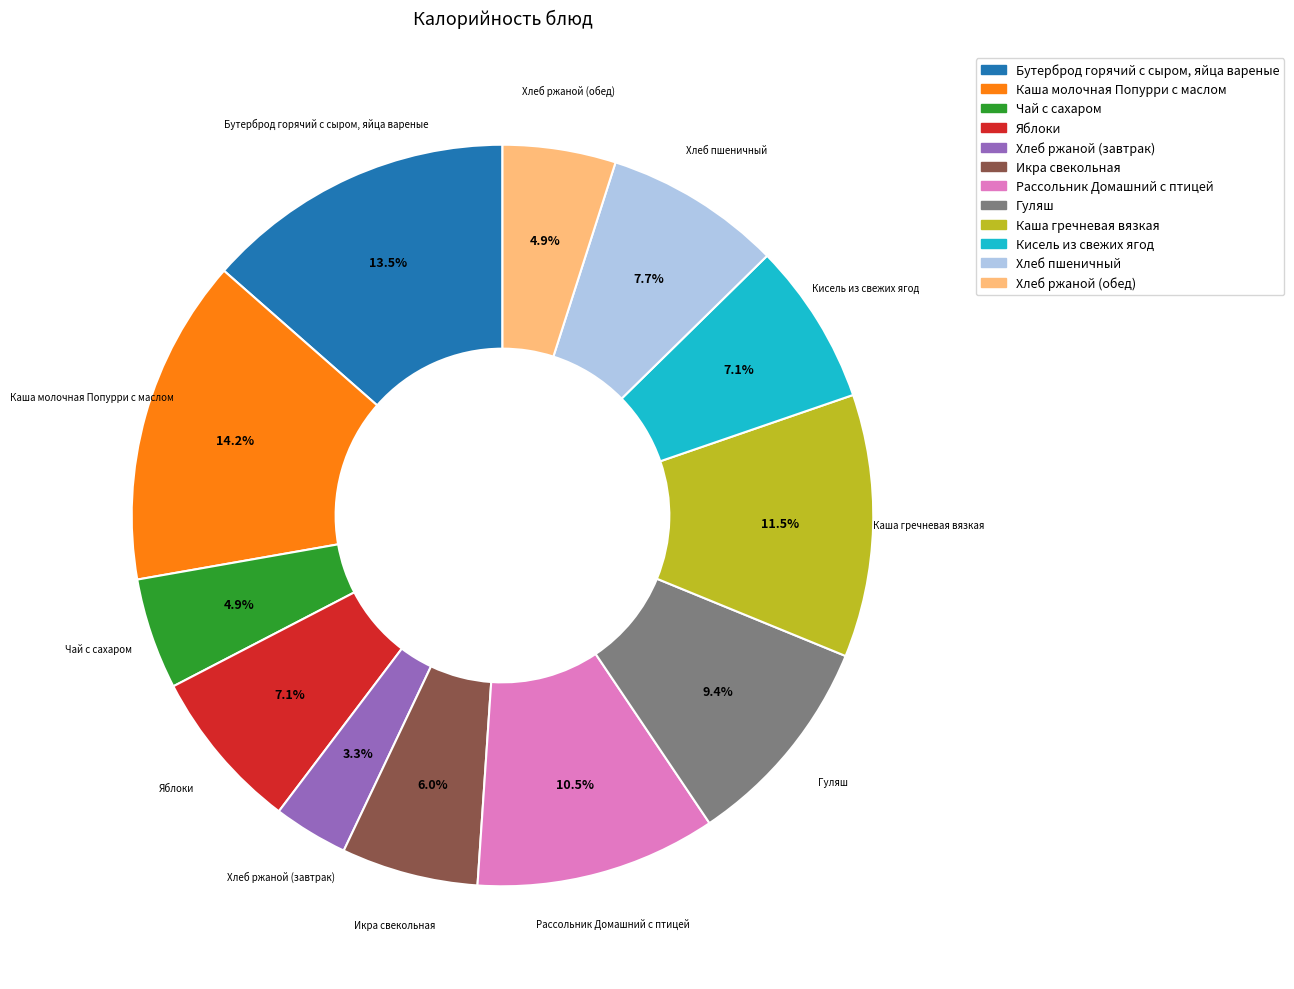

What is the ratio of the value at Икра свекольная to the value at Чай с сахаром?

1.2